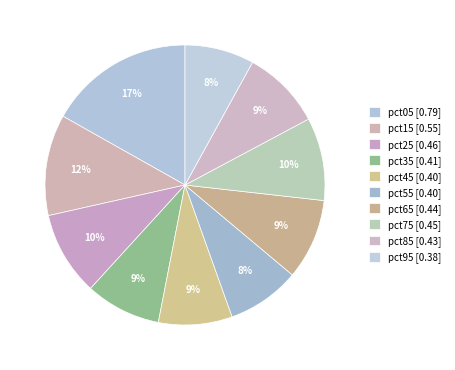

Count the number of slices in the pie.

10